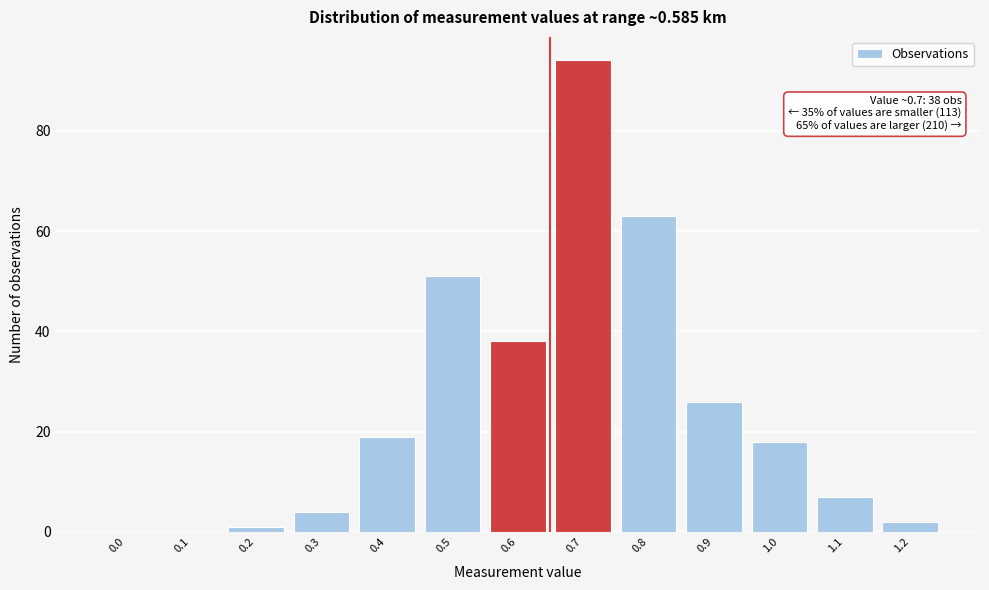

Reading right to left, transcribe all the data shown in this chart.

1.2=2	1.1=7	1.0=18	0.9=26	0.8=63	0.7=94	0.6=38	0.5=51	0.4=19	0.3=4	0.2=1	0.1=0	0.0=0